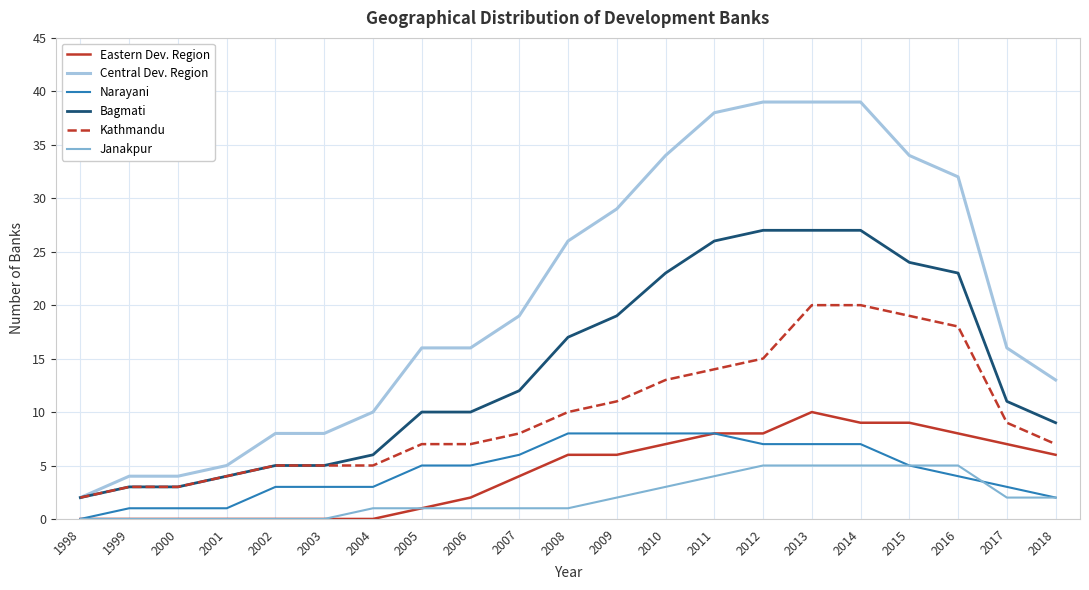

Which series has the largest total across all categories?

Central Dev. Region